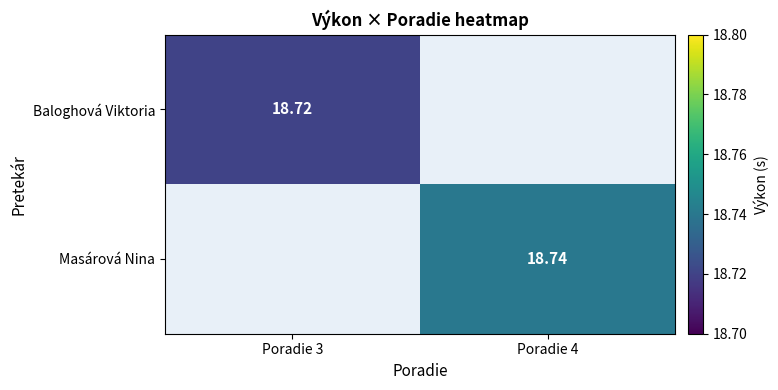

At which category is the sum across all series the highest?

Poradie 4